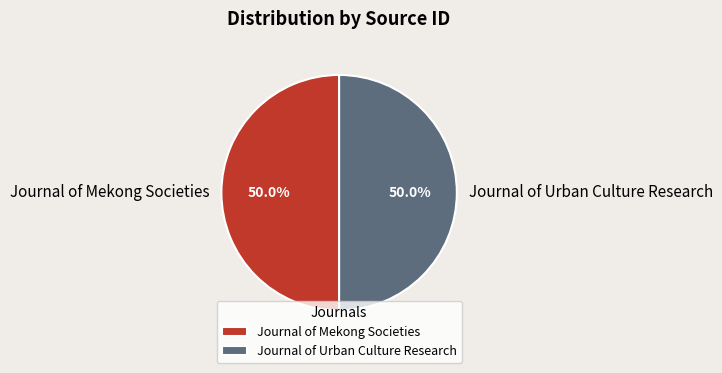

Is the sum of Journal of Mekong Societies and Journal of Urban Culture Research greater than half?

Yes